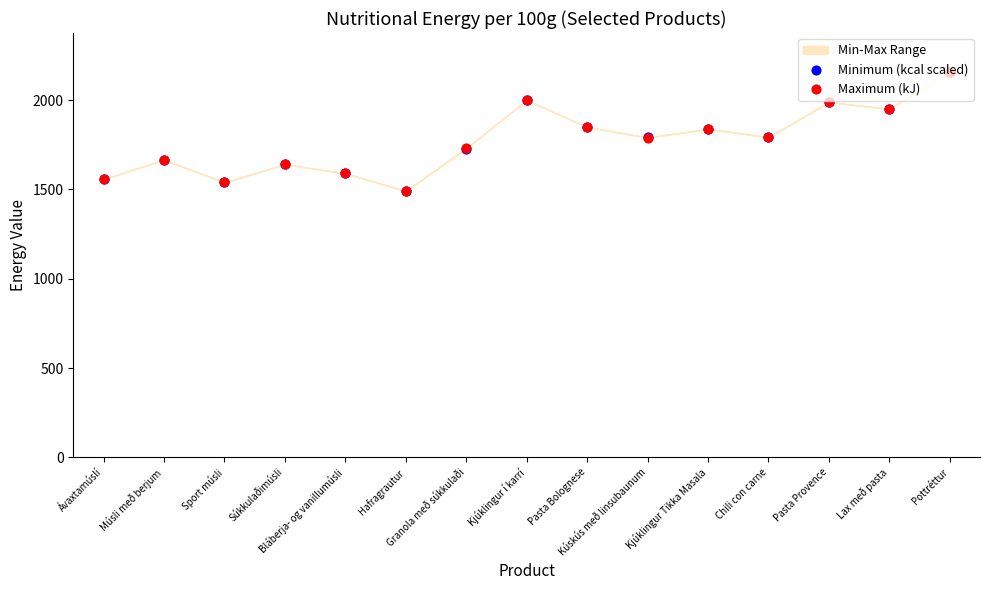

Which series has the largest total across all categories?

Maximum (kJ)